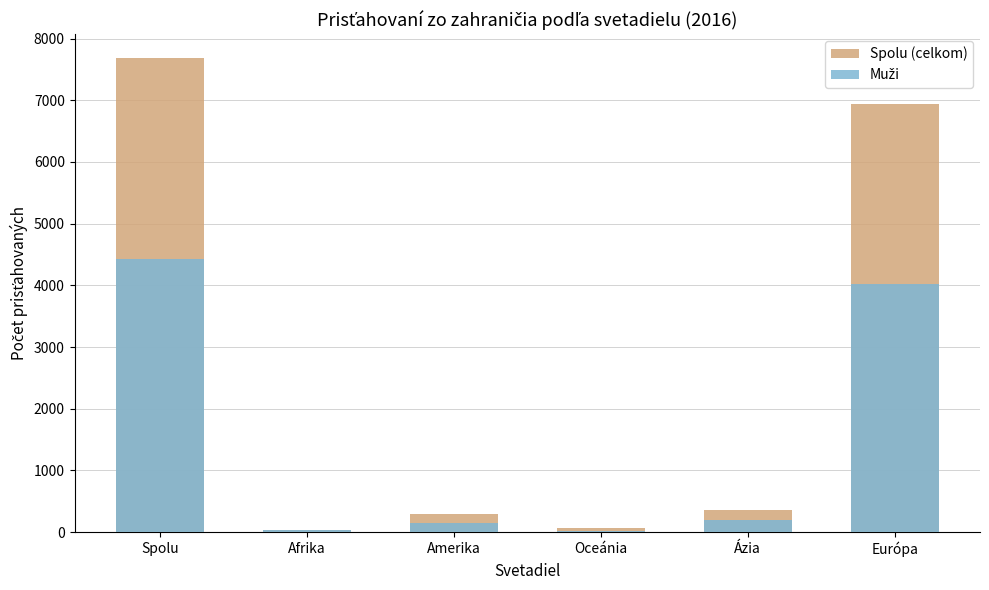

What is the average value of the Muži series?

1474